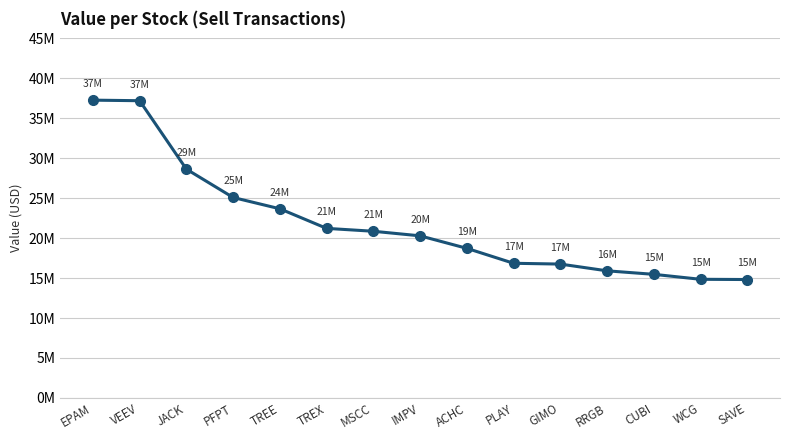

Reading left to right, extract all data points from this chart.

37272000	37201000	28637000	25090000	23675000	21224000	20862000	20289000	18725000	16855000	16755000	15910000	15471000	14850000	14820000